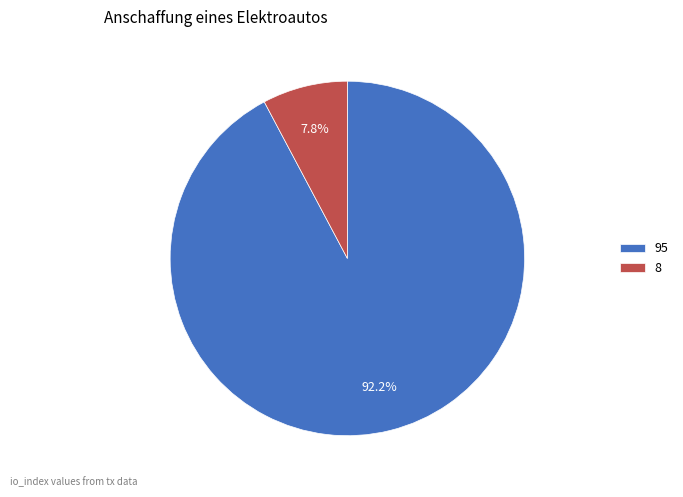

The 8 slice represents 1% of the pie. True or false?

False